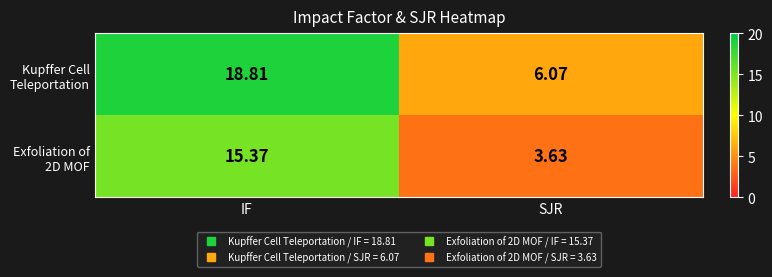

At which category does the chart reach its peak across all series?

IF